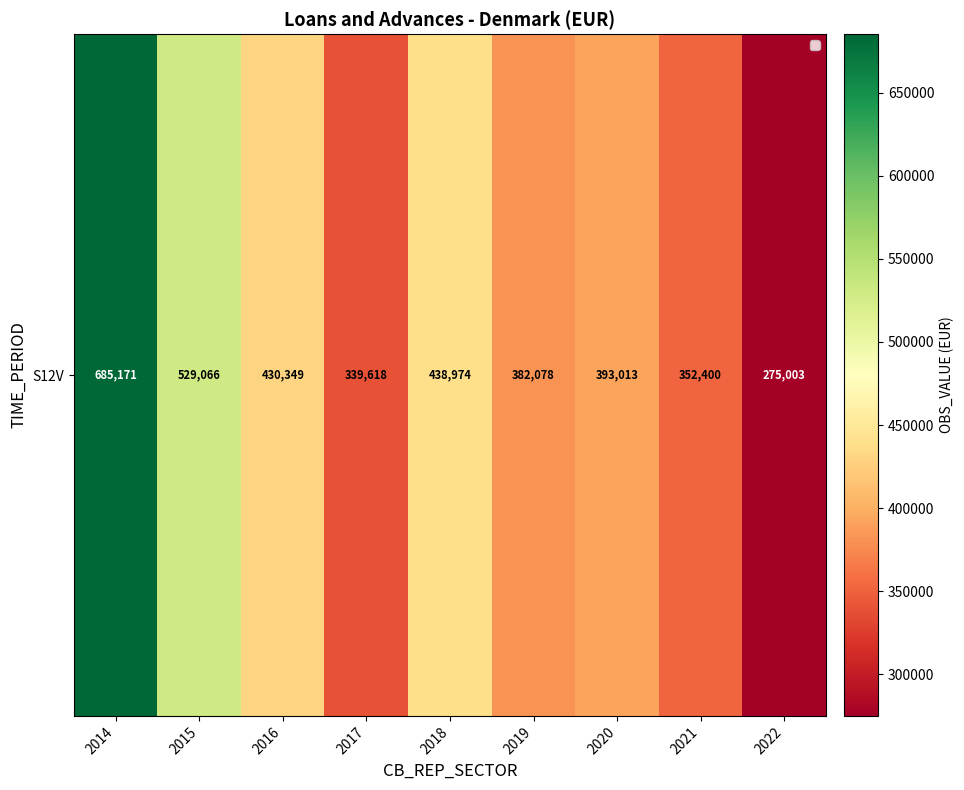

What is the approximate value at 2016, to the nearest 50?

430350